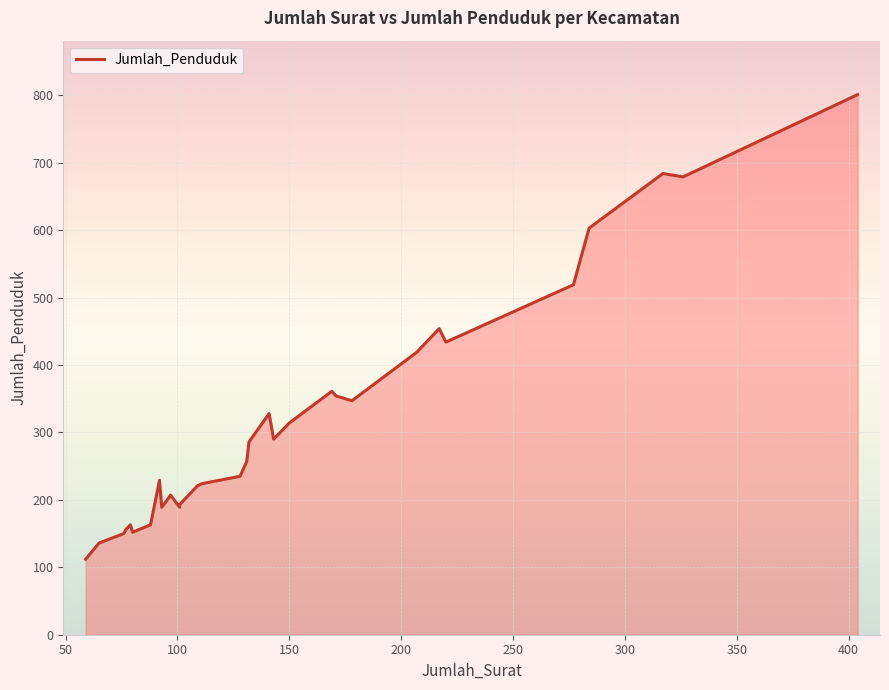

Does the chart display data point markers on the line(s)?

No